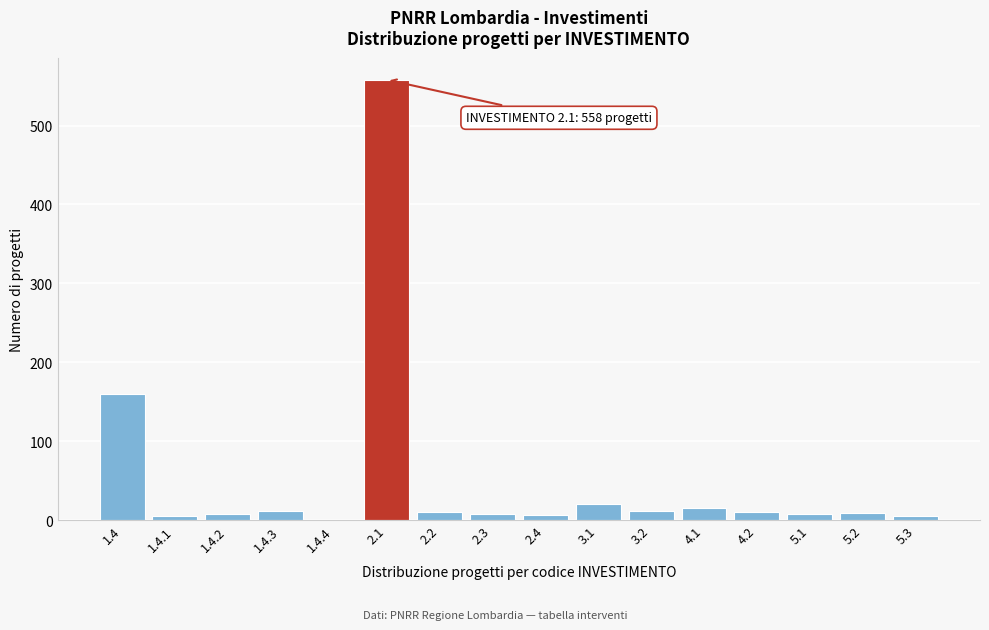

Is it true that the value at 4.1 is 15?

True